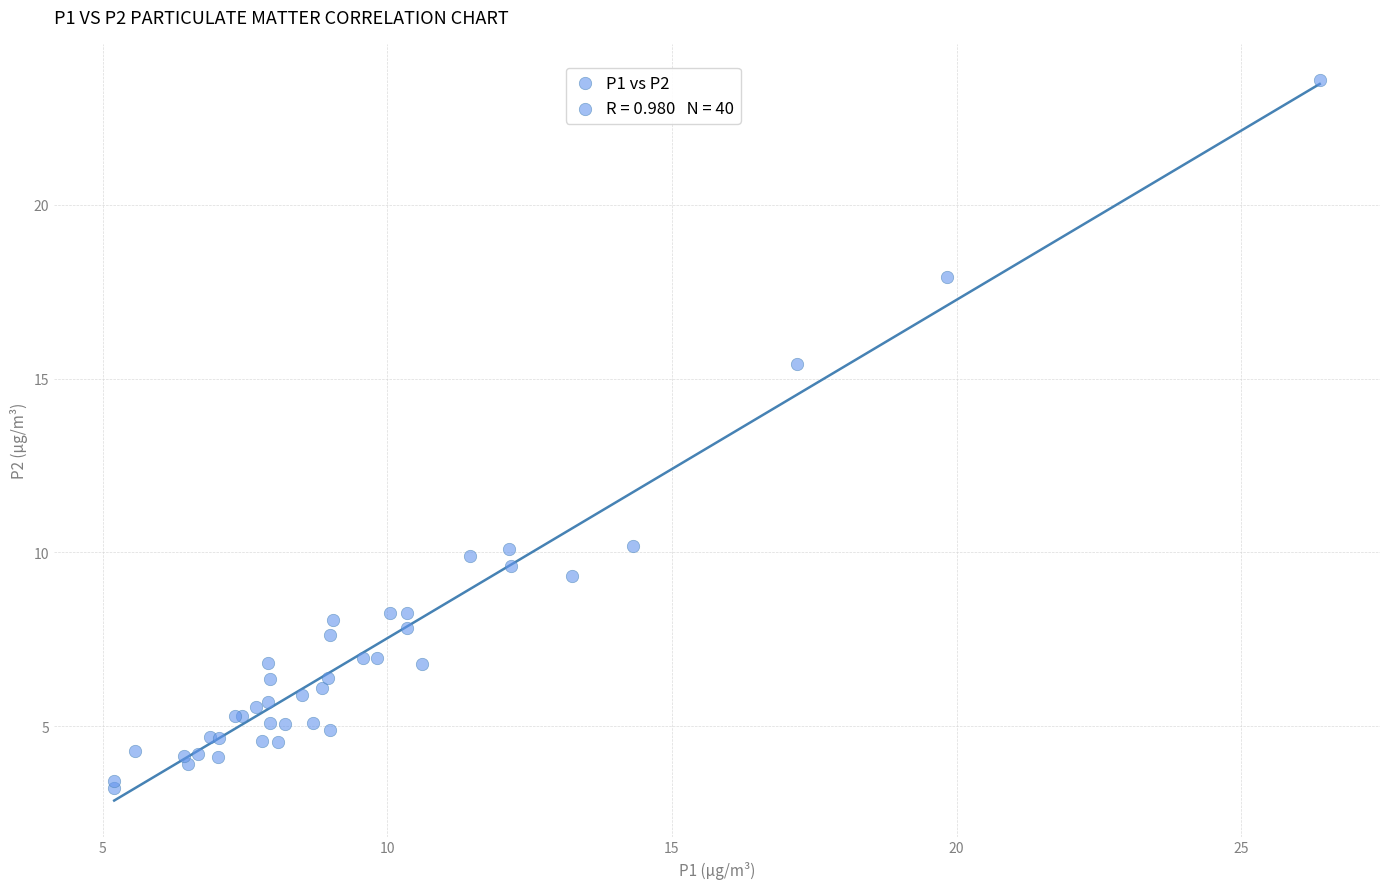

What Y value in the scatter plot is closest to 13?

15.4